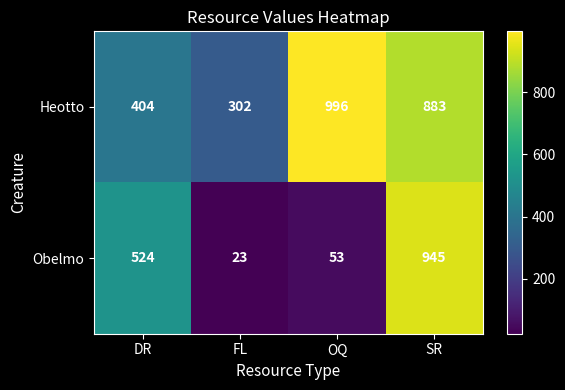

What is the lowest value of the Heotto series?

302